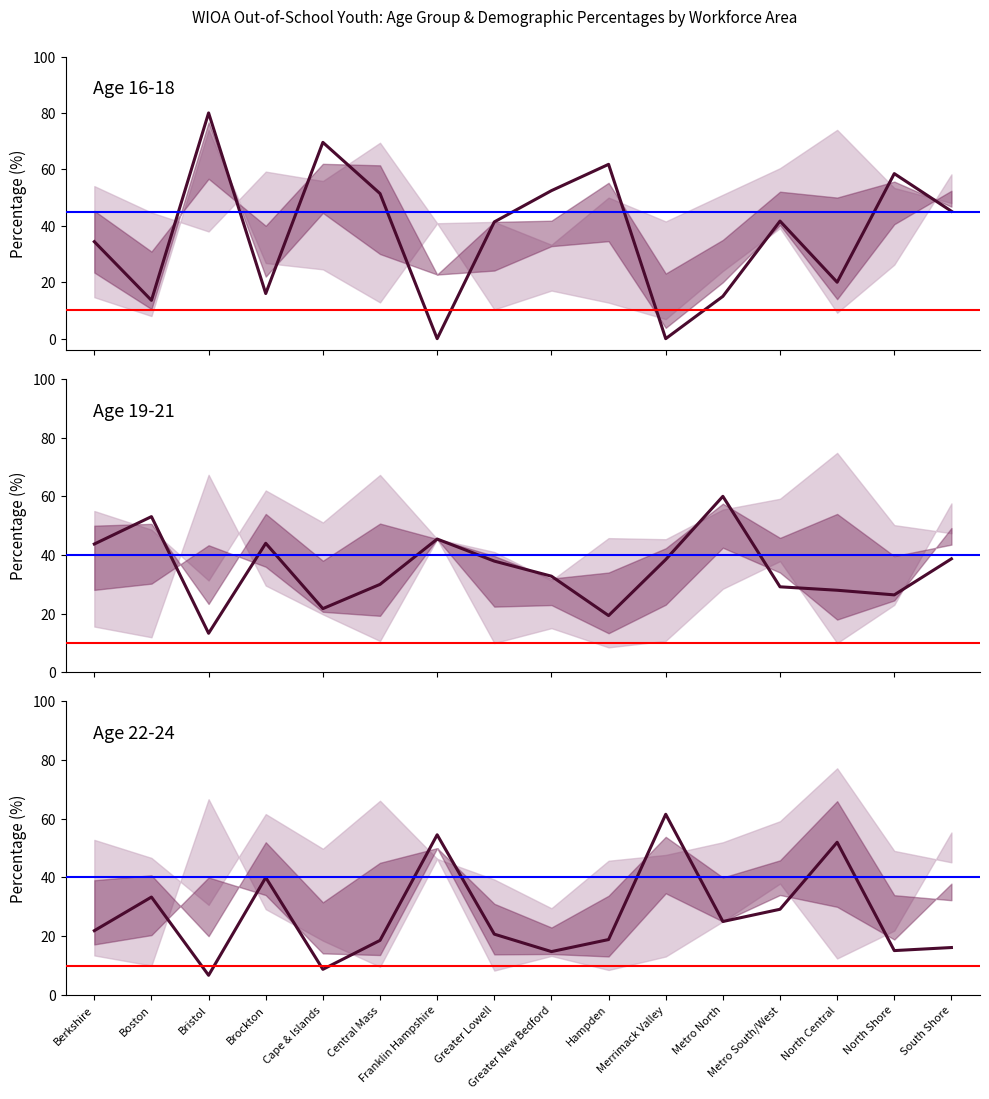

Reading left to right, list all the values displayed in this chart.

Age 16-18: Berkshire=34.4	Boston=13.6	Bristol=80.0	Brockton=16.0	Cape & Islands=69.6	Central Mass=51.4	Franklin Hampshire=0.0	Greater Lowell=41.4	Greater New Bedford=52.5	Hampden=61.8	Merrimack Valley=0.0	Metro North=15.0	Metro South/West=41.7	North Central=20.0	North Shore=58.5	South Shore=45.2
Age 19-21: Berkshire=43.8	Boston=53.1	Bristol=13.3	Brockton=44.0	Cape & Islands=21.7	Central Mass=30.0	Franklin Hampshire=45.5	Greater Lowell=37.9	Greater New Bedford=32.8	Hampden=19.4	Merrimack Valley=38.5	Metro North=60.0	Metro South/West=29.2	North Central=28.0	North Shore=26.4	South Shore=38.7
Age 22-24: Berkshire=21.9	Boston=33.3	Bristol=6.7	Brockton=40.0	Cape & Islands=8.7	Central Mass=18.6	Franklin Hampshire=54.5	Greater Lowell=20.7	Greater New Bedford=14.8	Hampden=18.9	Merrimack Valley=61.5	Metro North=25.0	Metro South/West=29.2	North Central=52.0	North Shore=15.1	South Shore=16.1